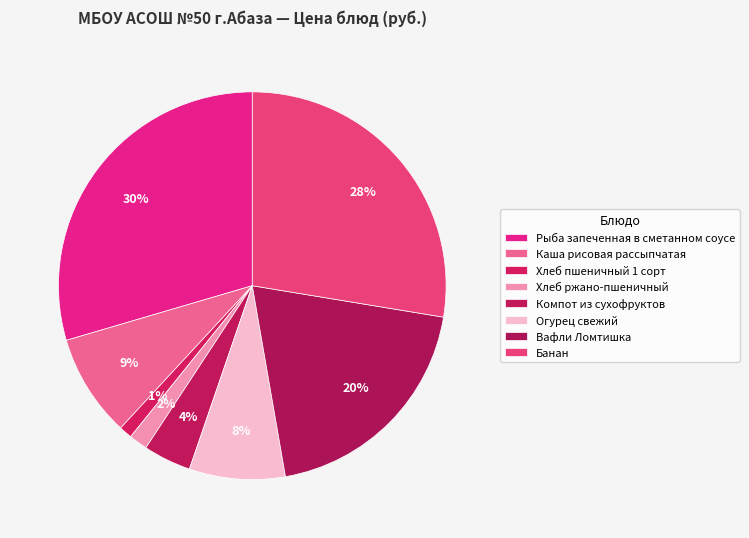

Is it true that Хлеб пшеничный 1 сорт is 11% of the pie?

False